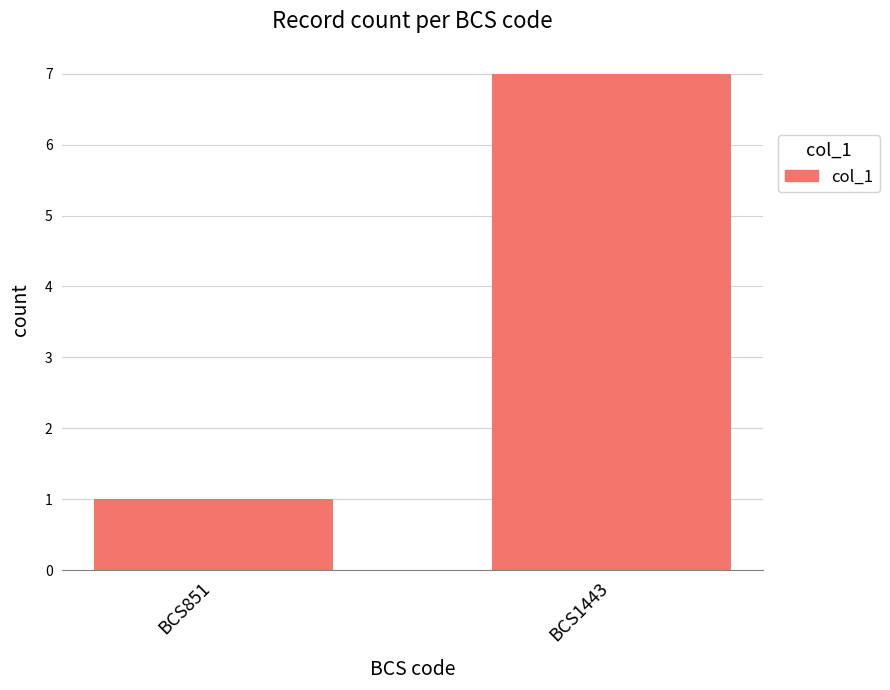

Reading right to left, extract all data points from this chart.

BCS1443=7	BCS851=1